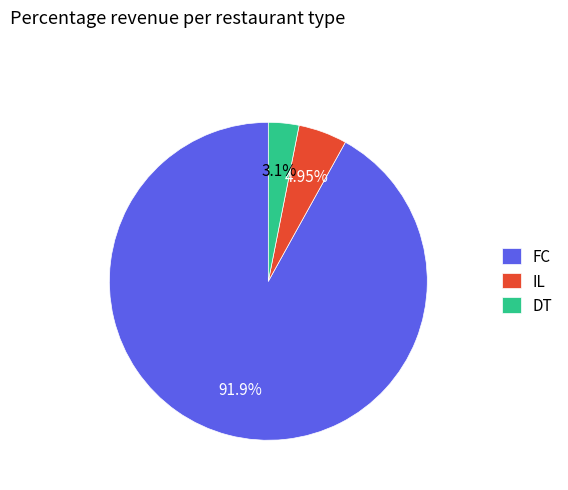

Rank the categories by value from highest to lowest.

FC, IL, DT